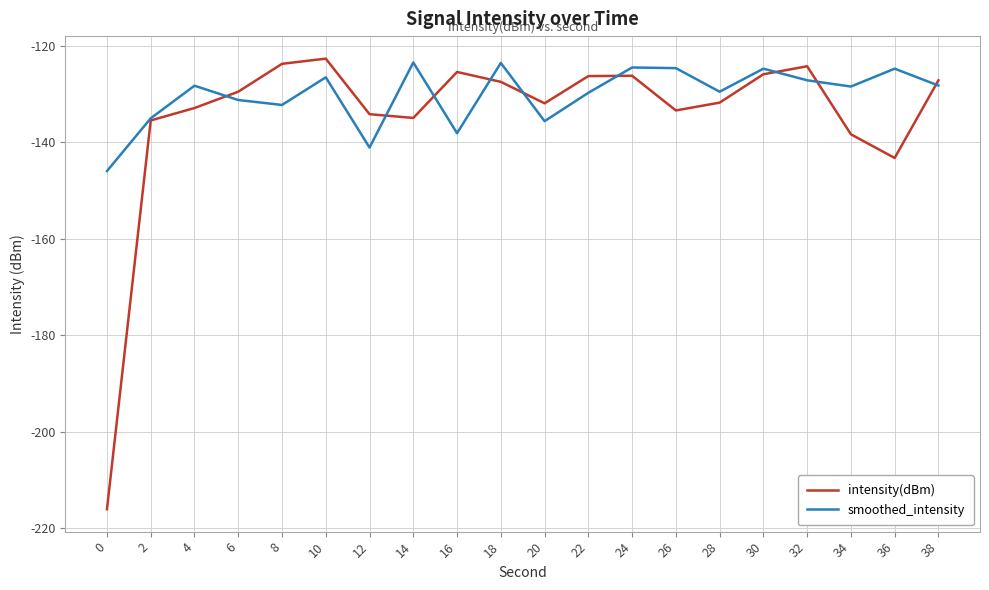

What is the spread (max minus min) of values at 38?

1.1